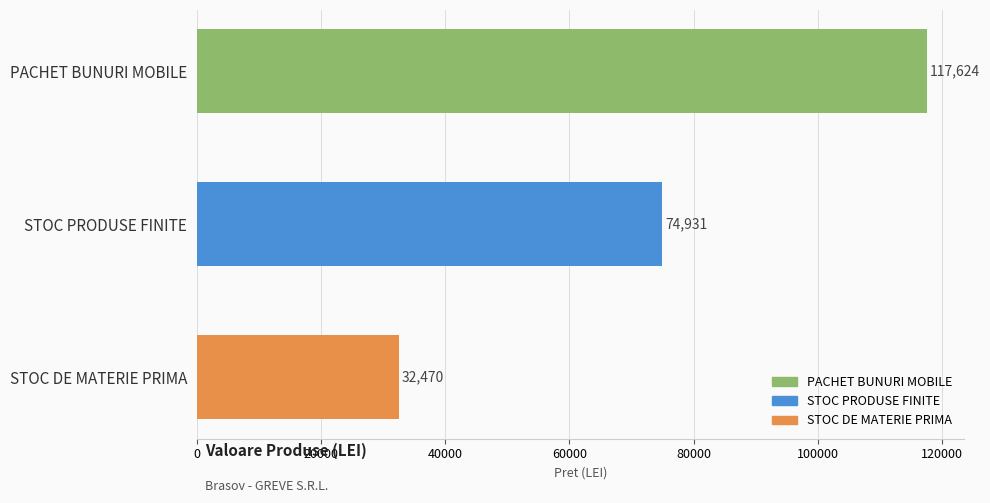

What is the change in value from STOC PRODUSE FINITE to STOC DE MATERIE PRIMA?

-42461